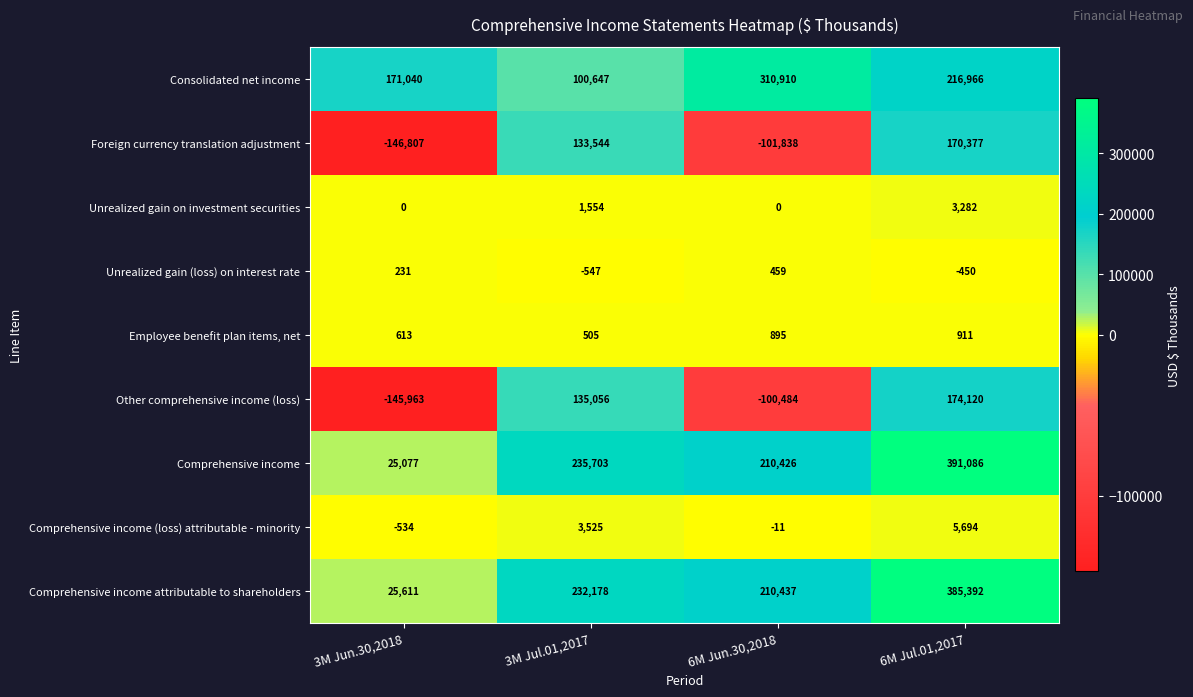

What is the spread (max minus min) of values at 6M Jun.30,2018?

412748